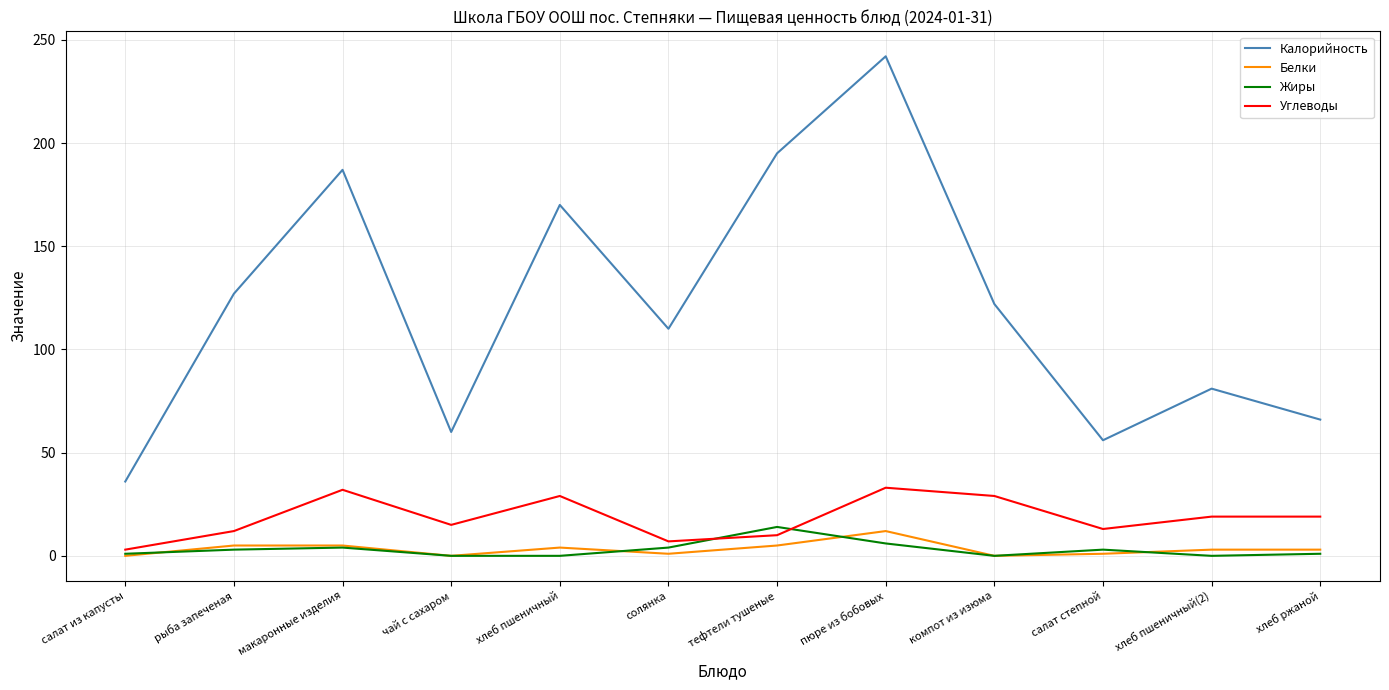

Where does the Углеводы series first go above 19?

макаронные изделия